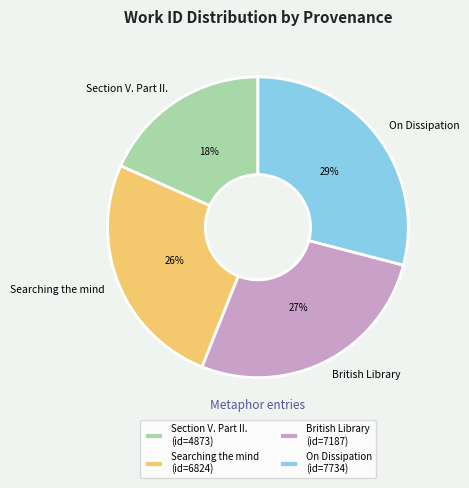

What is the largest slice in the pie chart?

On Dissipation